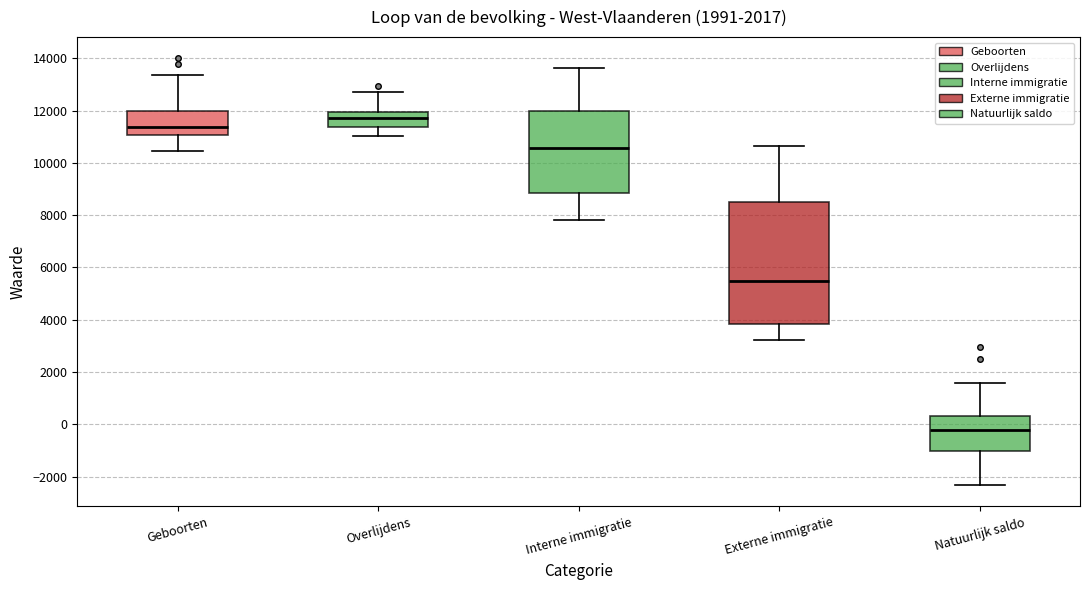

Where does the lower whisker of the box for Interne immigratie end on the y-axis? The values are not printed on the chart, so give them approximately, as read against the axis.

7800